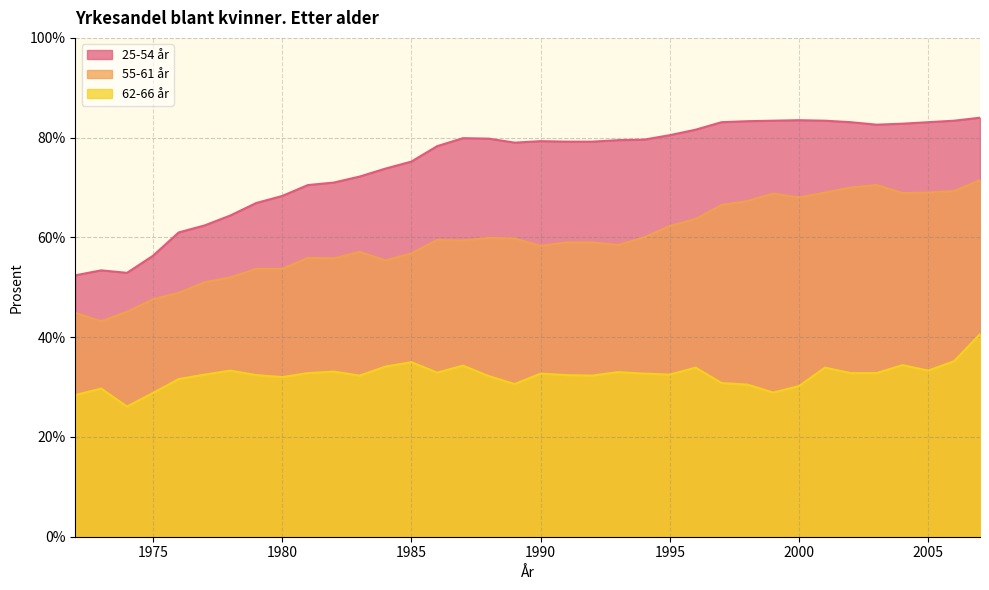

Which series has the largest total across all categories?

25-54 år